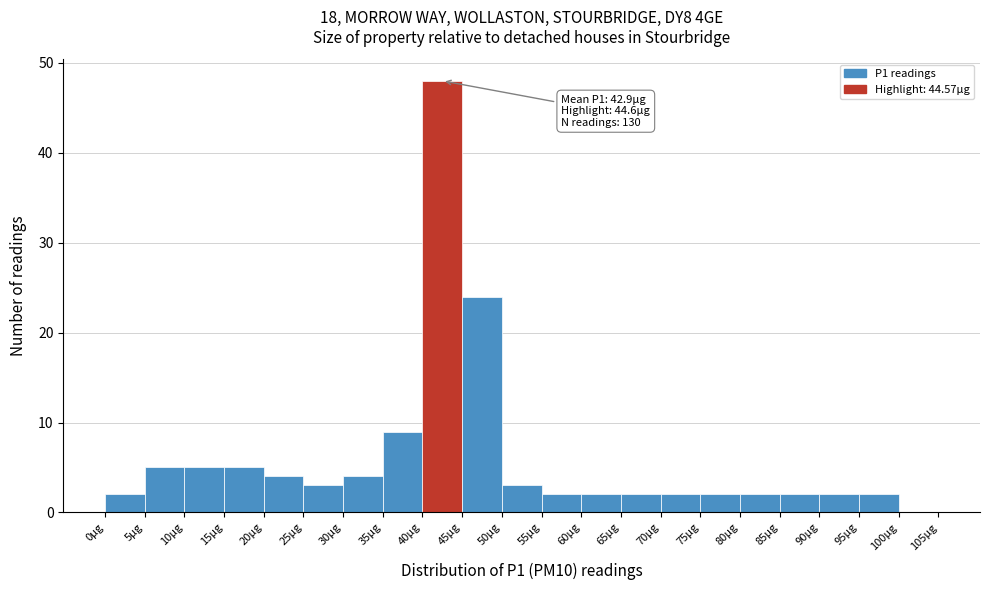

Over which range of the x-axis is the bar tallest?

40 to 45